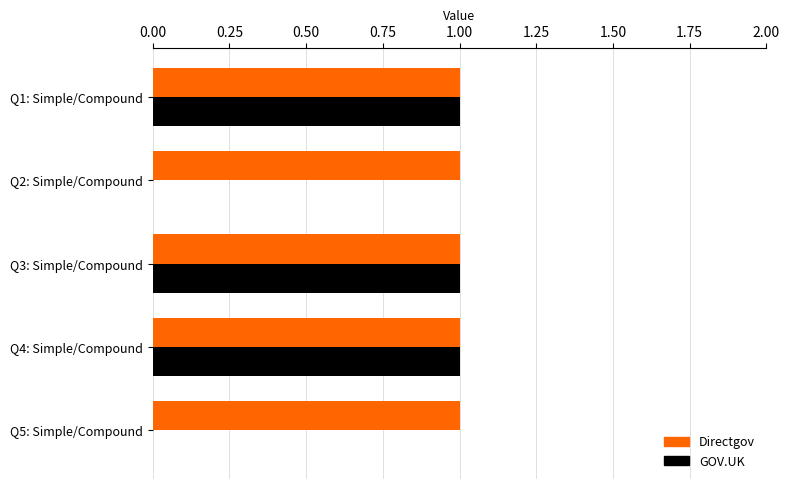

Is it true that Directgov equals 1 at Q4: Simple/Compound?

True